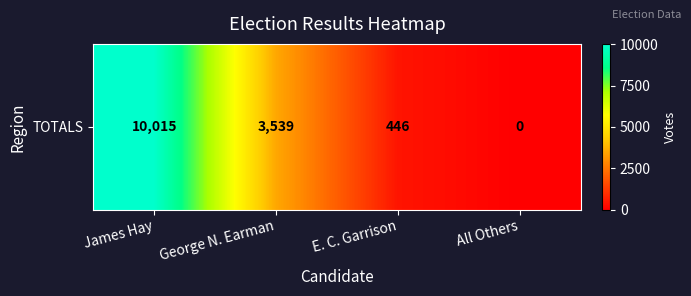

Reading right to left, extract all data points from this chart.

0	446	3539	10015